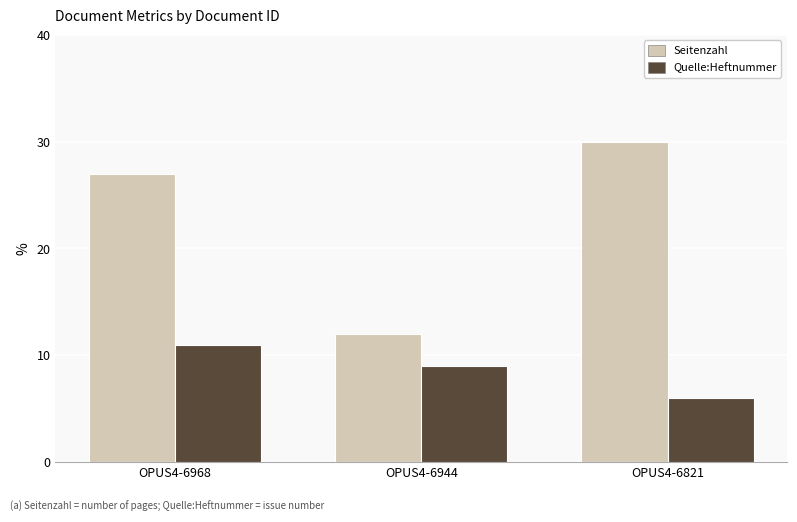

What is the sum of all Seitenzahl values?

69